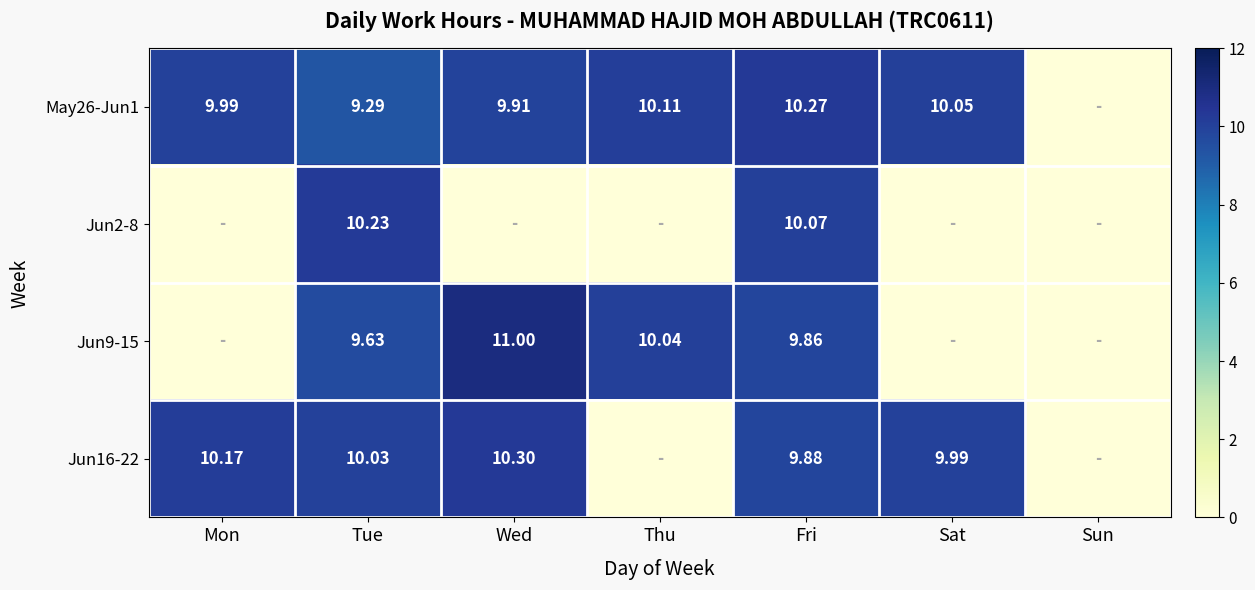

What is the approximate value of Jun16-22 at Sat?

10.0